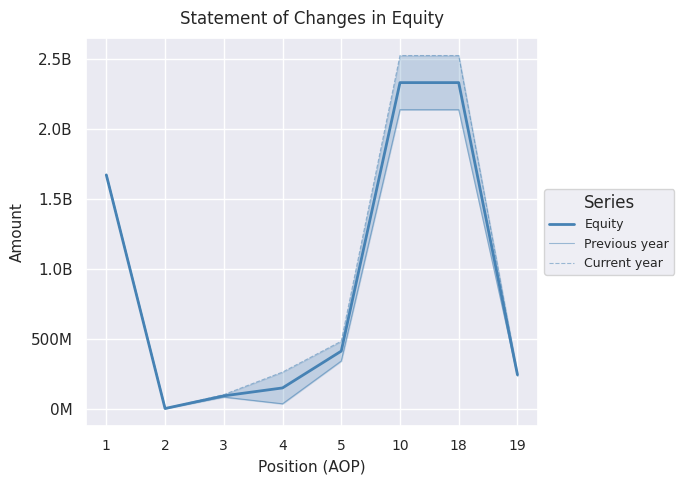

Is the value of Previous year at 18 greater than the value of Current year at 1?

Yes